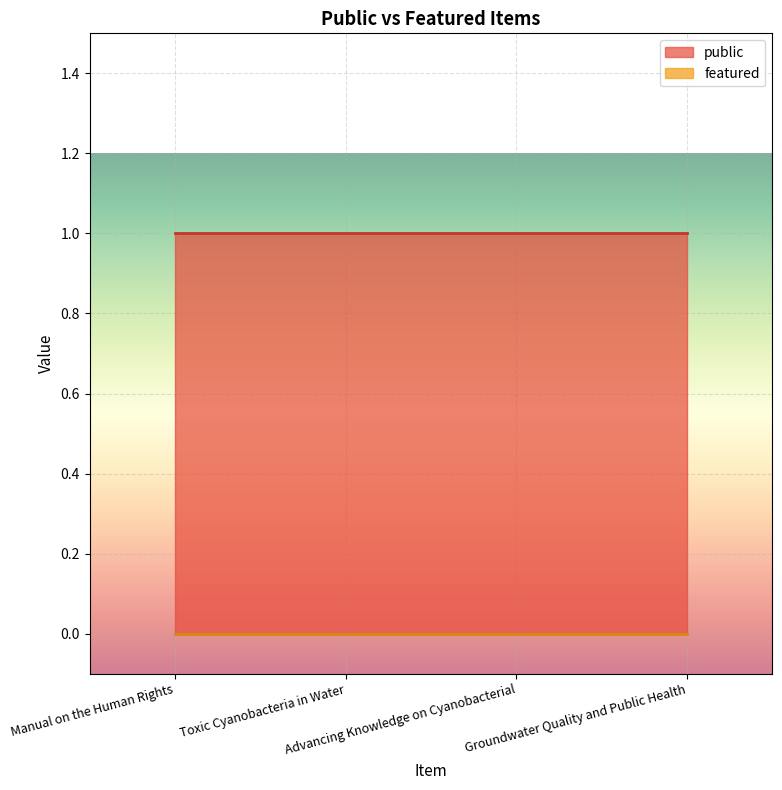

Read the public value at Advancing Knowledge on Cyanobacterial.

1